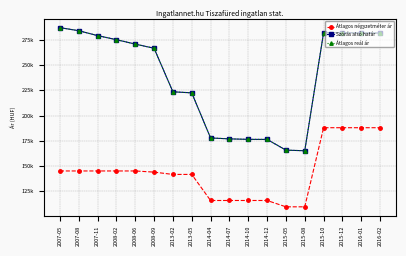

Is the value of Szórás alsó határ at 2013-02 greater than the value of Átlagos reál ár at 2014-10?

Yes